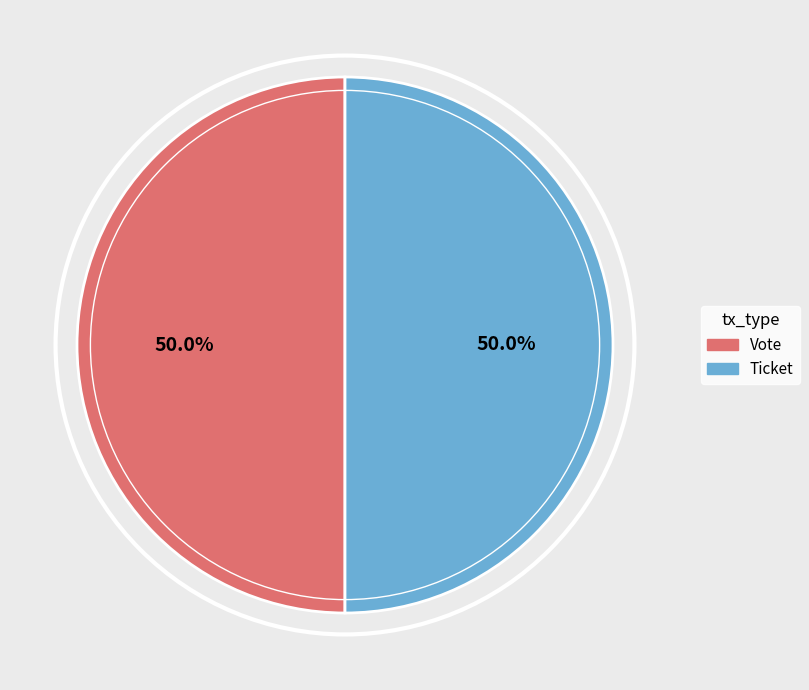

To the nearest percent, what portion does Vote represent?

50%